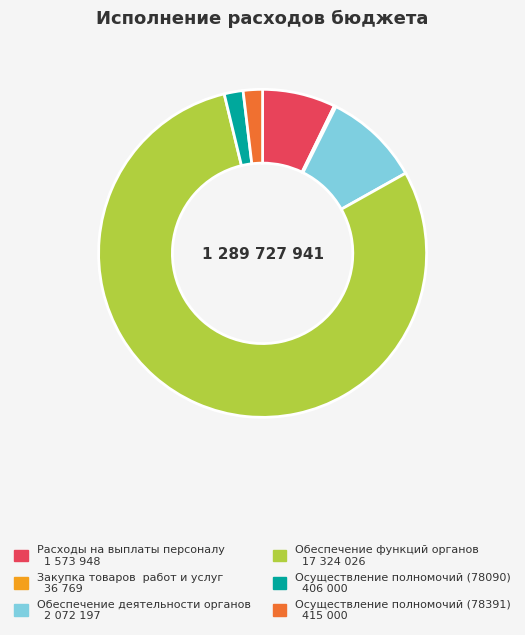

Which category has the smallest portion of the pie?

Закупка товаров, работ и услуг